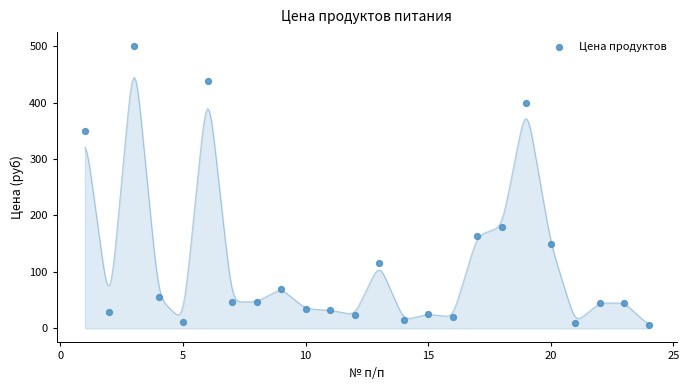

What Y value in the scatter plot is closest to 252?

180.0